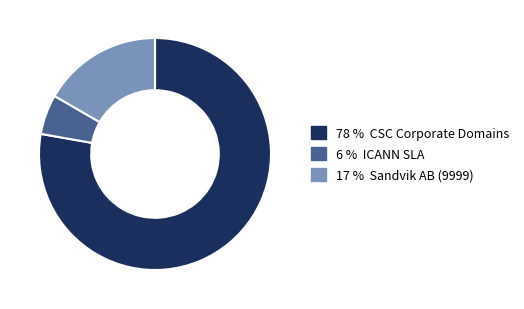

Is there a majority slice in this chart?

Yes